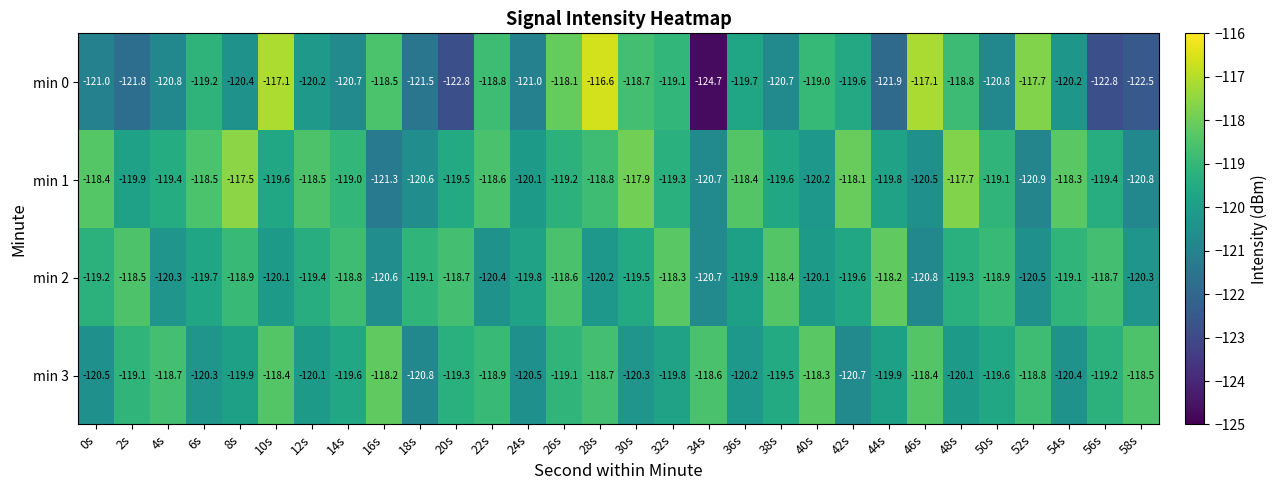

What is the difference between the maximum and minimum values in the min 0 series?

8.1